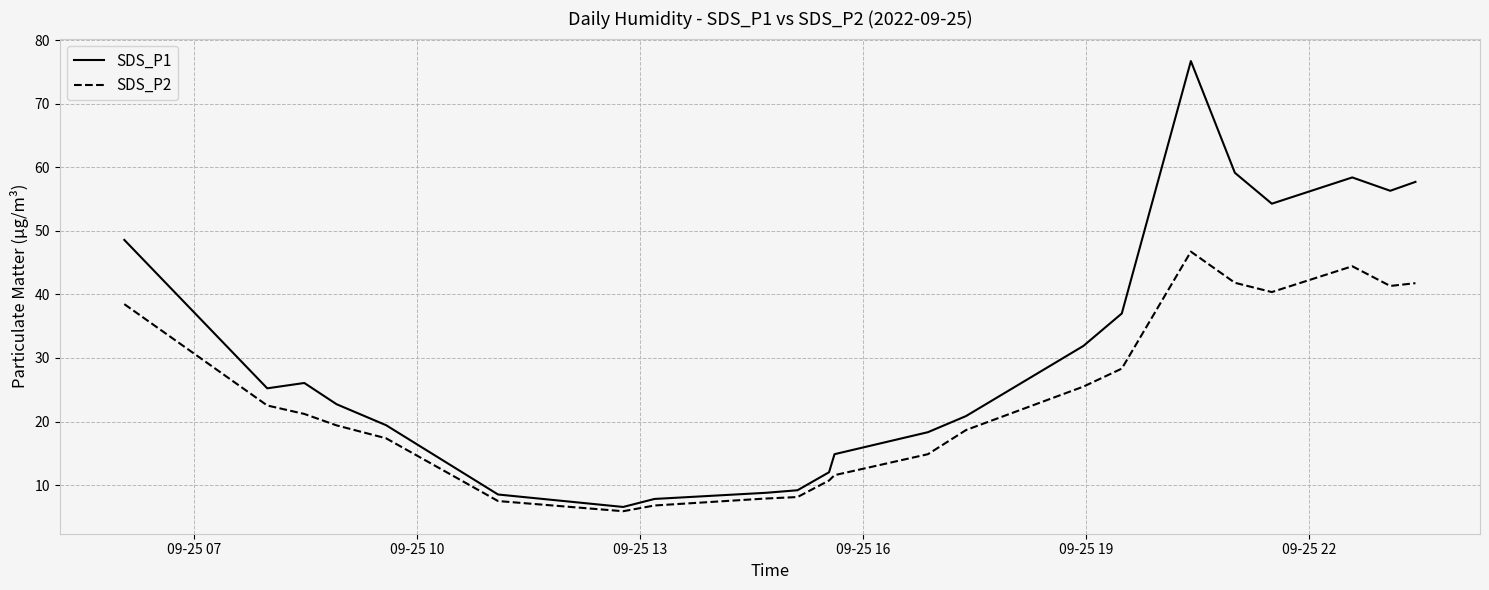

Rank the series by their average value, from highest to lowest.

SDS_P1, SDS_P2